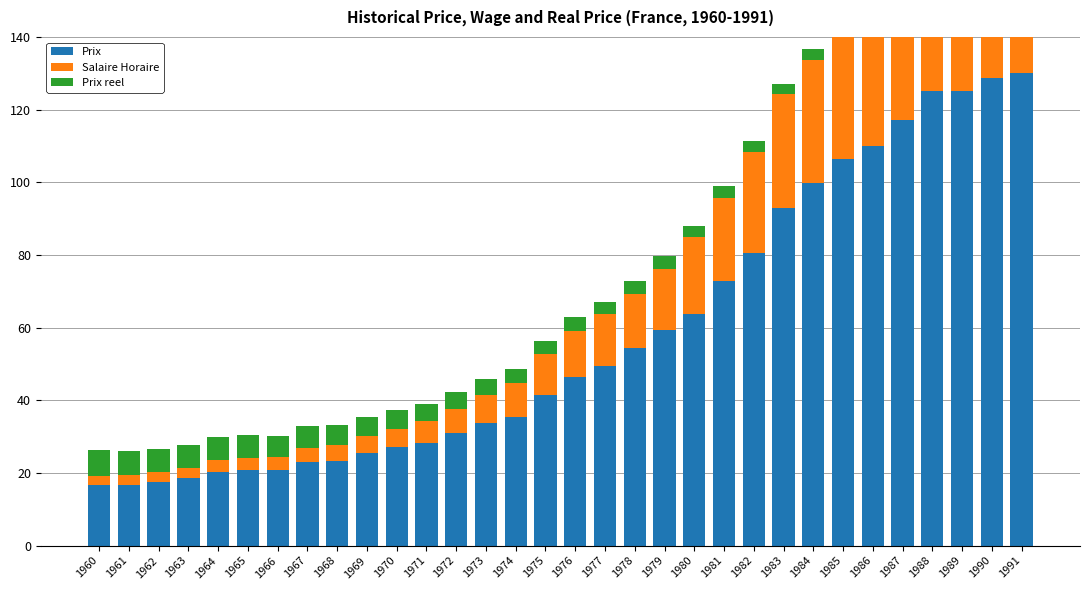

What is the difference between the Prix values at 1972 and 1981?

41.9